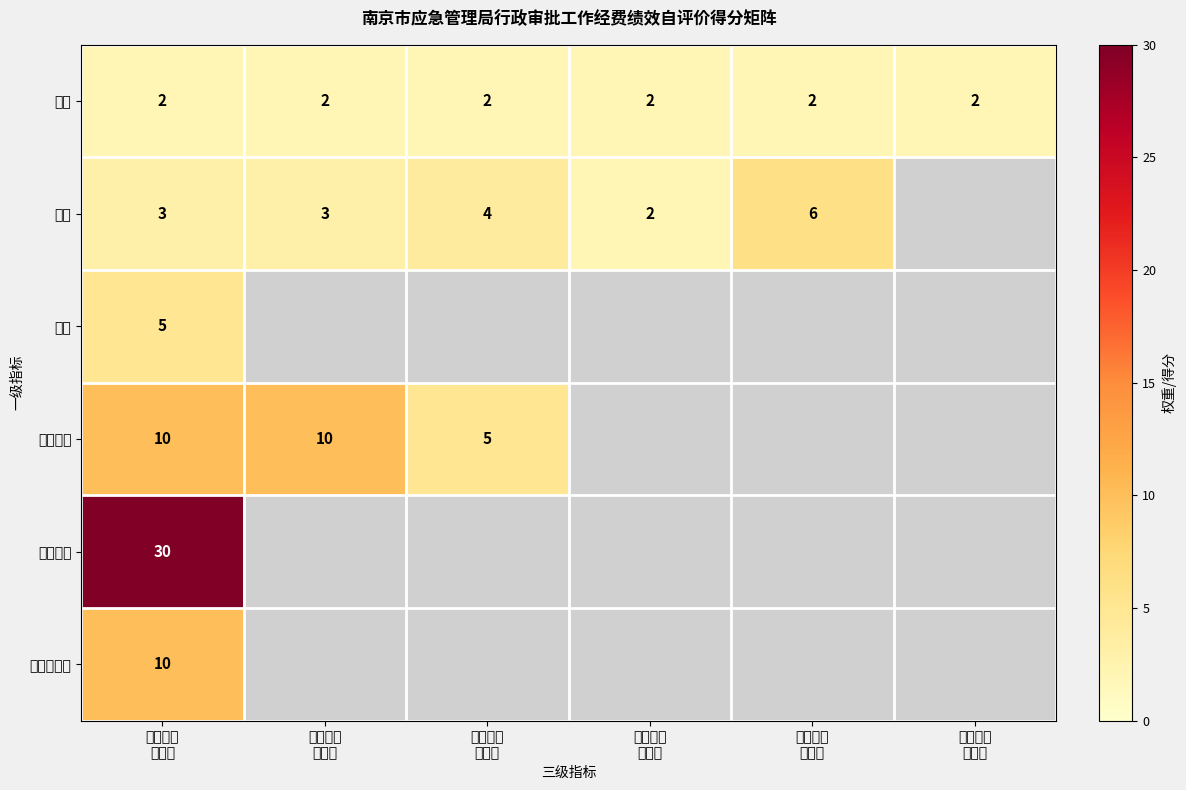

What value does the 过程 series have at 绩效目标 合理性?

4.0